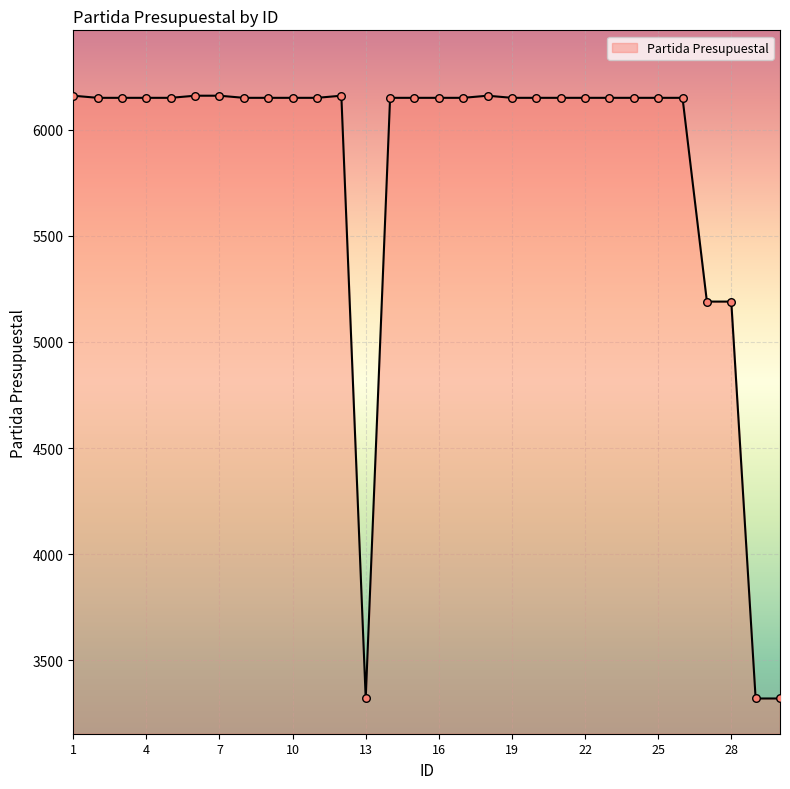

What is the smallest value displayed?

3320